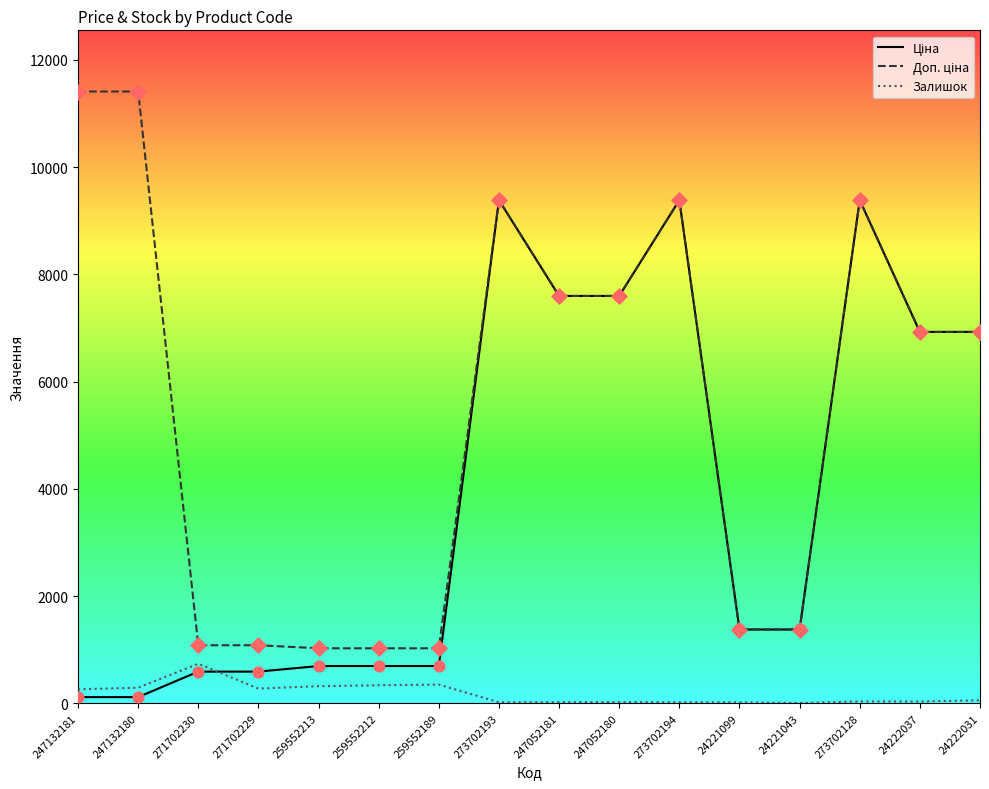

What is the maximum value for Залишок?

736.0